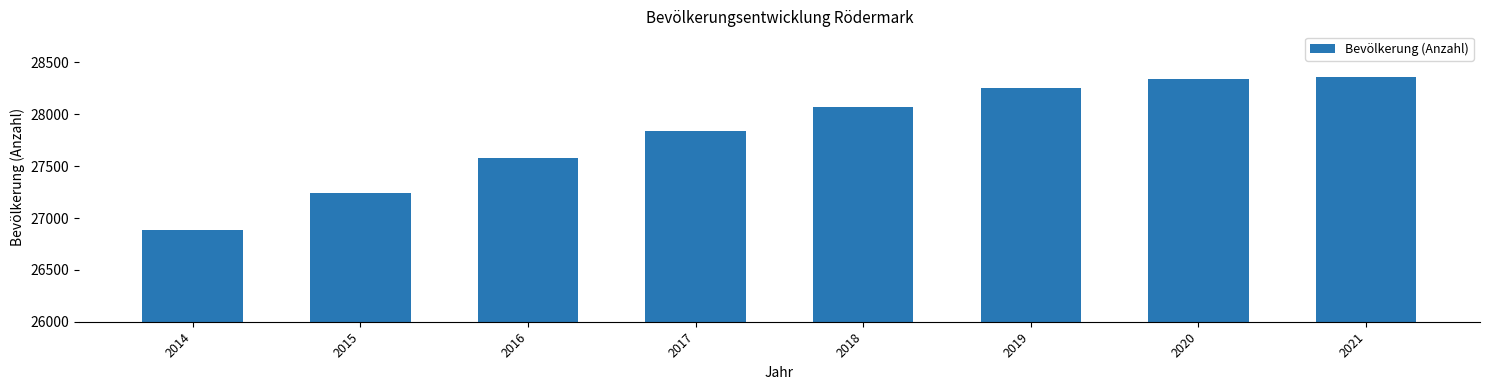

What is the minimum value shown in the chart?

26881